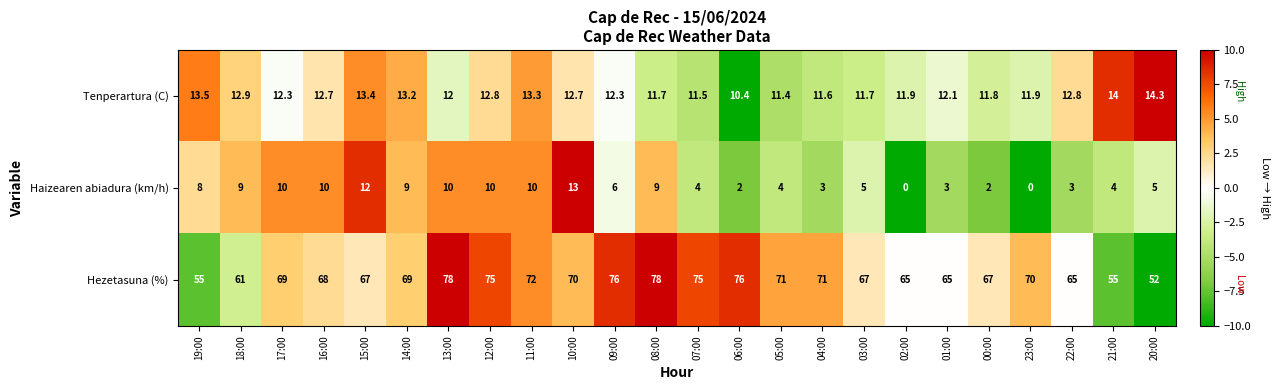

Which series has the widest spread of values?

Hezetasuna (%)